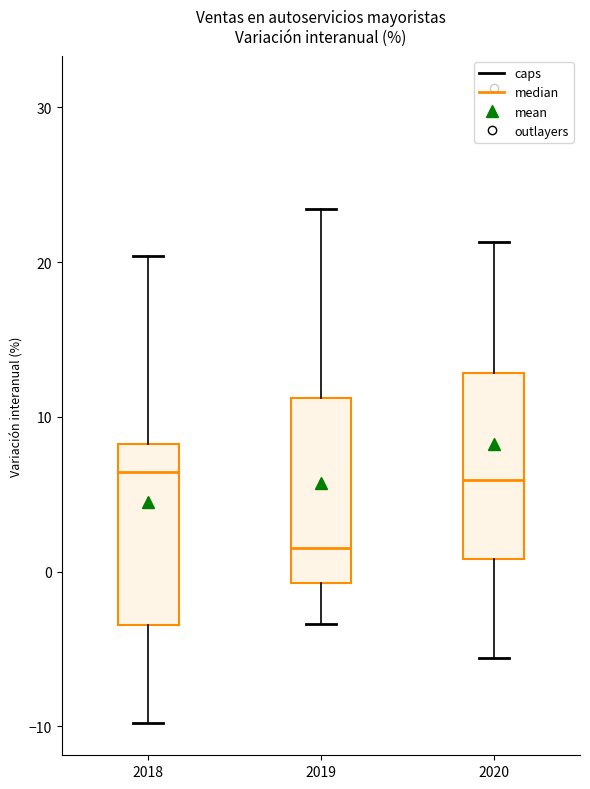

Reading left to right, transcribe this box plot: for each box, give where its median line is, the range the box spans, and where its two whiskers end, as read against the y-axis. The values are not printed on the chart, so give them approximately, as read against the axis.

2018: median 6, box -3 to 8, whiskers -10 to 20
2019: median 2, box -1 to 11, whiskers -3 to 23
2020: median 6, box 1 to 13, whiskers -6 to 21